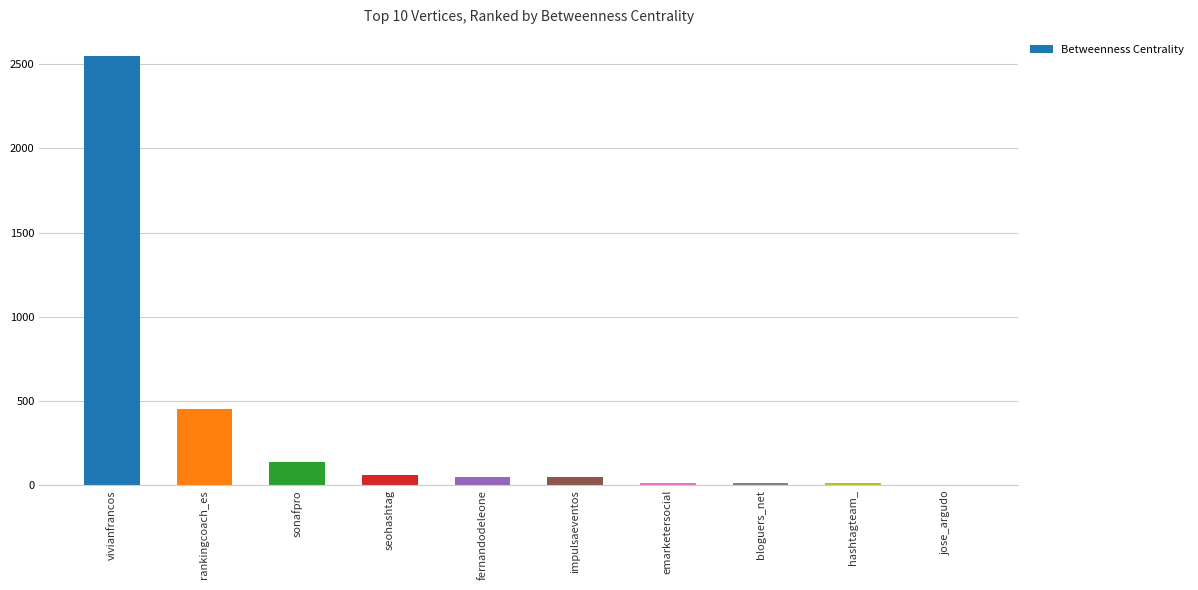

True or false: the data shows 2546.9 at vivianfrancos.

True